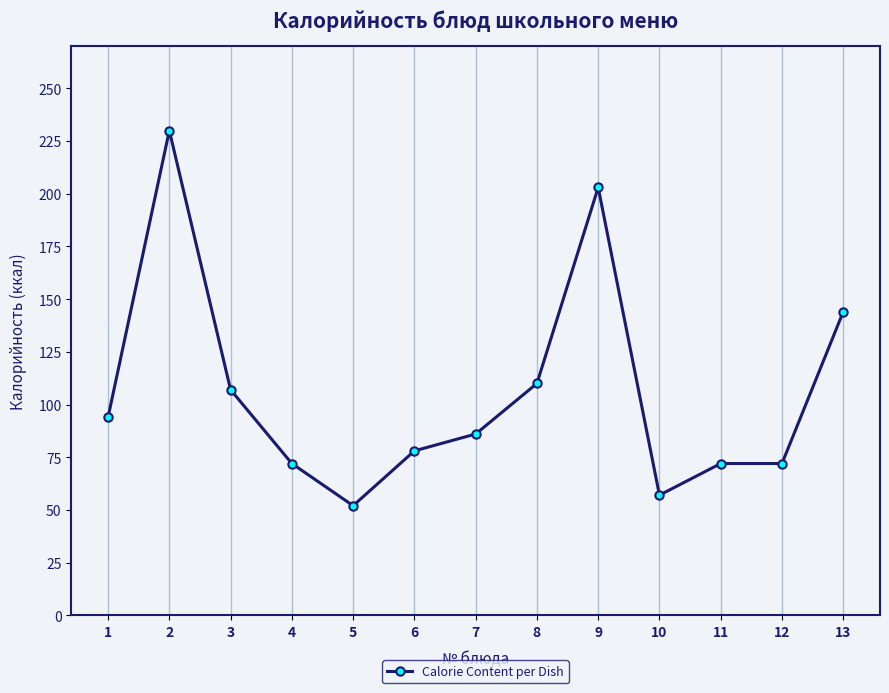

What is the greatest value displayed?

230